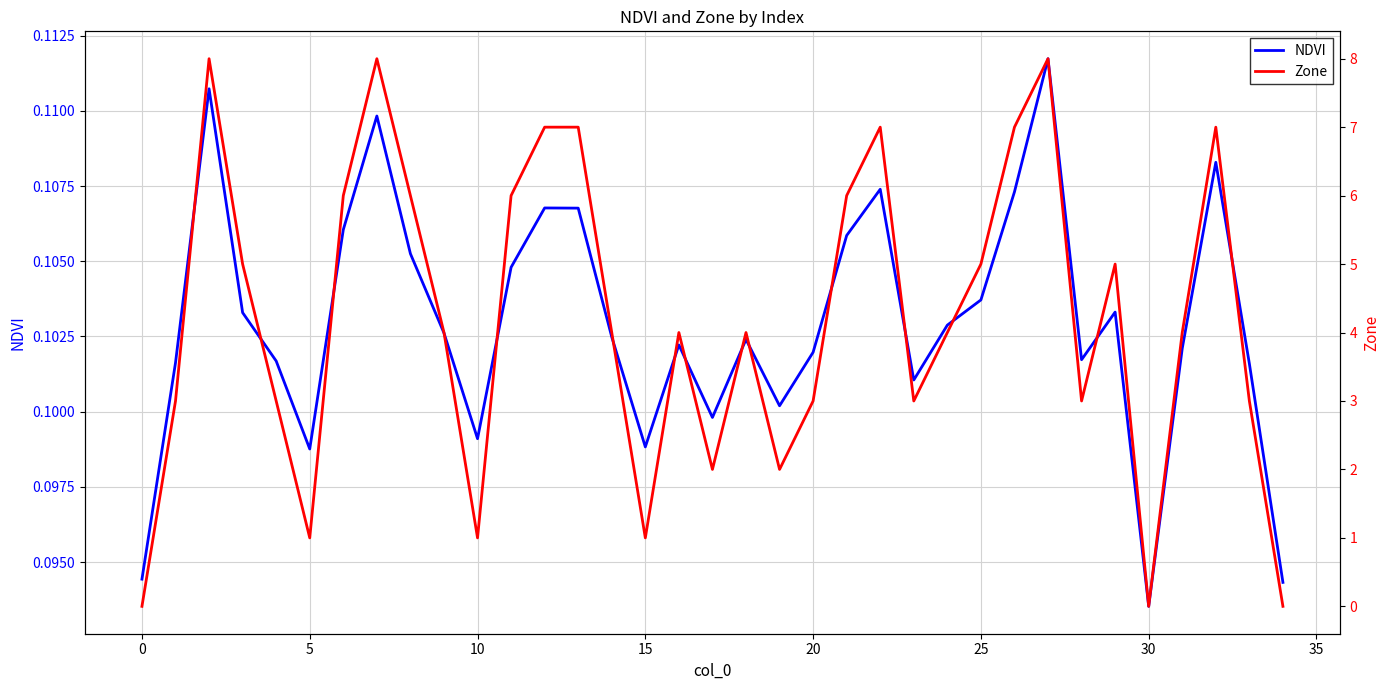

What is the total value across all series at 21?

6.1